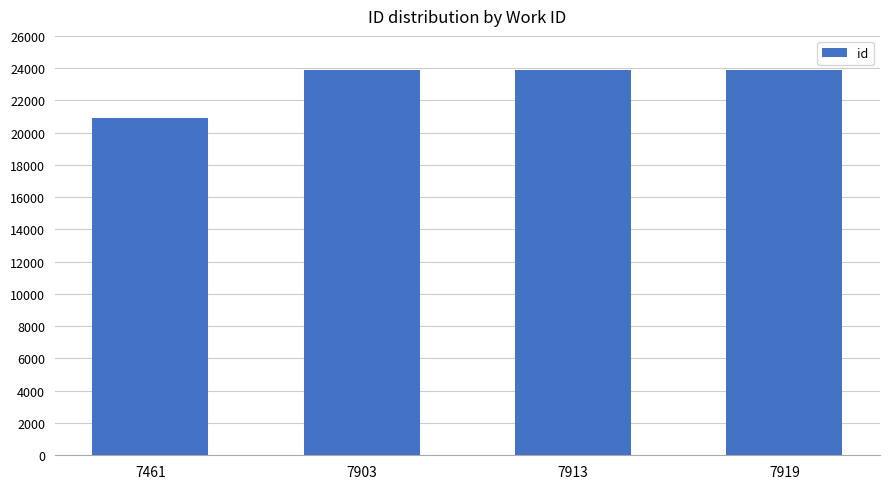

What is the value of the 3rd bar from the left?

23901